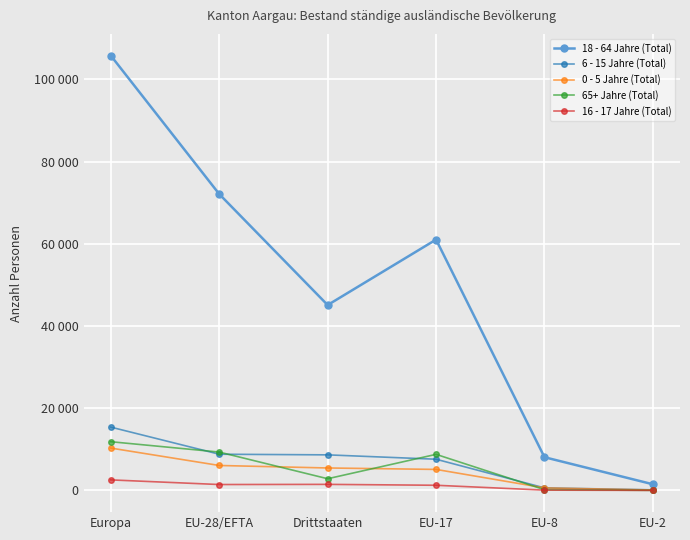

What position from the left is EU-28/EFTA?

2